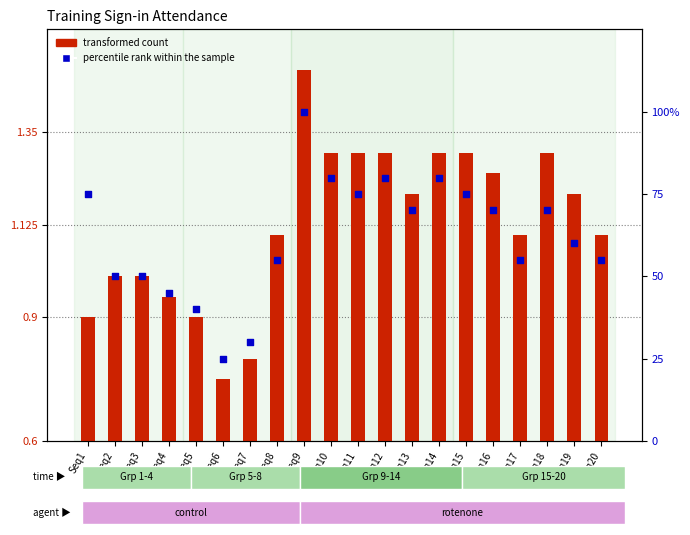

Which series contains the highest Y value?

percentile rank within the sample